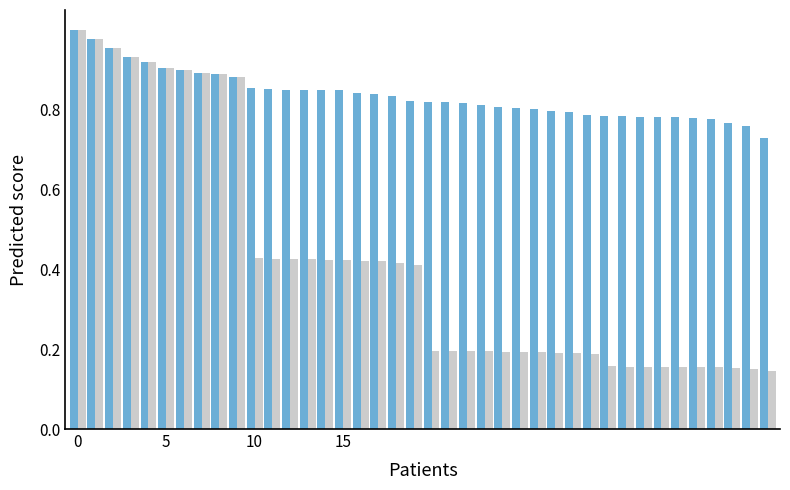

How many series are shown in this chart?

2